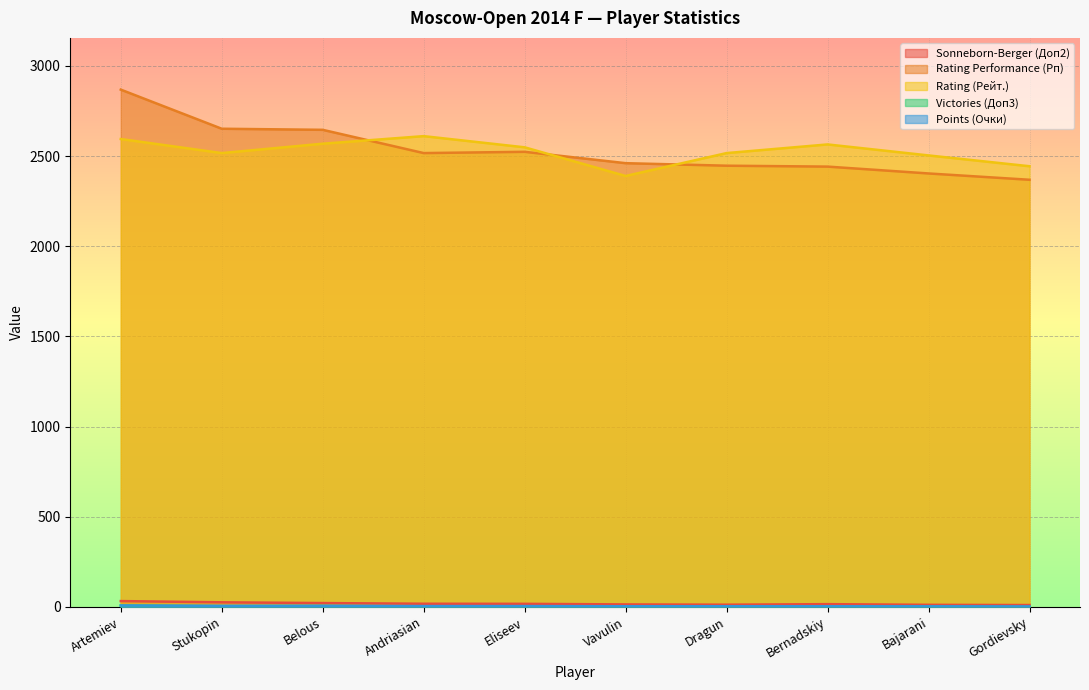

Reading right to left, list all the values displayed in this chart.

Sonneborn-Berger (Доп2): 10.2	11.5	15.2	12.2	13.8	17.0	17.5	21.2	25.5	32.2
Rating Performance (Рп): 2369.0	2404.0	2442.0	2447.0	2461.0	2524.0	2517.0	2646.0	2652.0	2869.0
Rating (Рейт.): 2444.0	2504.0	2565.0	2517.0	2390.0	2549.0	2611.0	2569.0	2517.0	2595.0
Victories (Доп3): 0.0	2.0	1.0	2.0	3.0	3.0	3.0	5.0	4.0	7.0
Points (Очки): 2.5	3.0	3.5	3.5	3.5	4.5	4.5	6.0	6.0	8.0